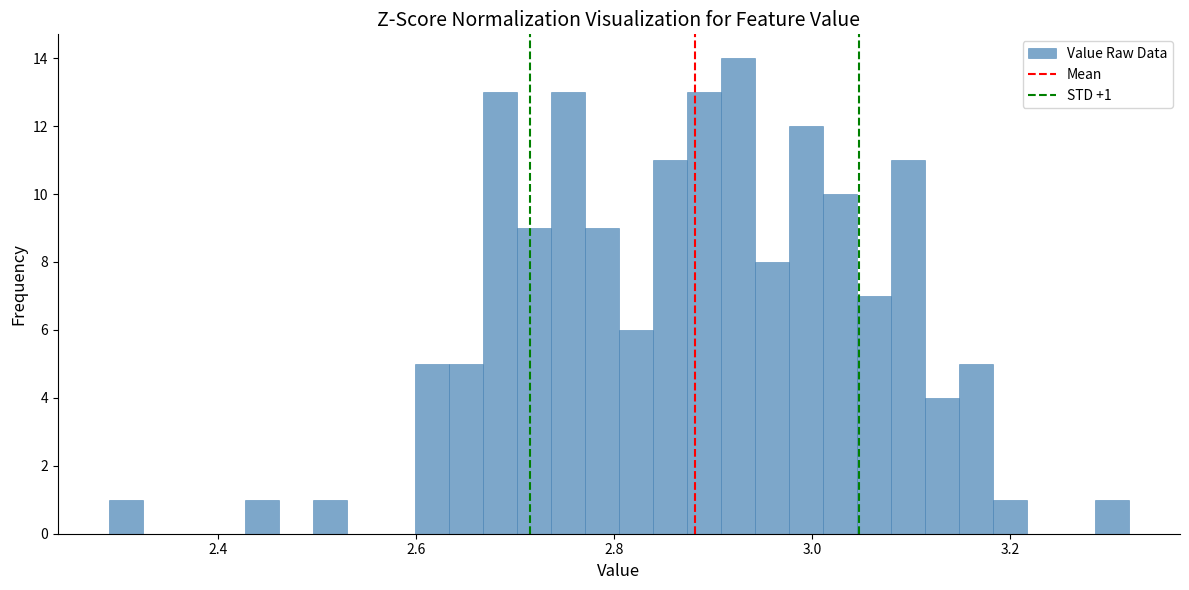

Around what value on the x-axis is the tallest bar? Give the approximate position of its centre, as read against the axis.

2.92